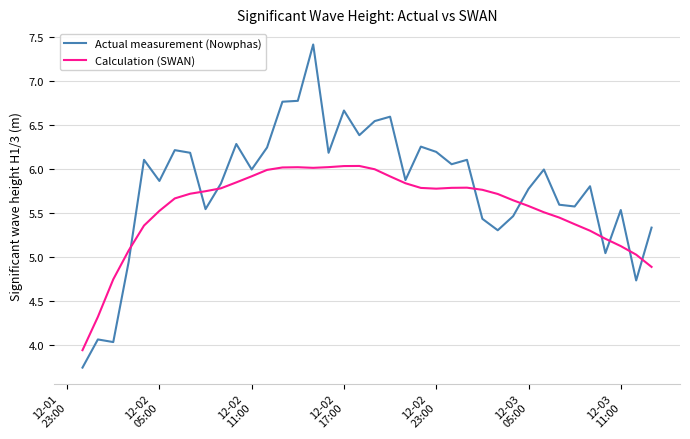

What is the highest value of the Actual measurement (Nowphas) series?

7.4